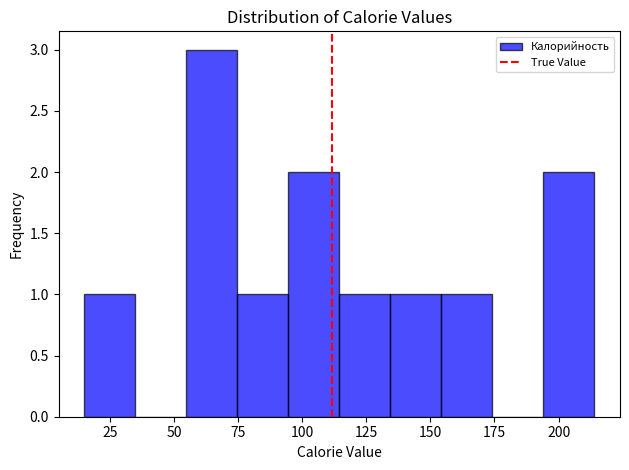

Read against the x-axis, roughly where is the centre of the tallest bar?

65